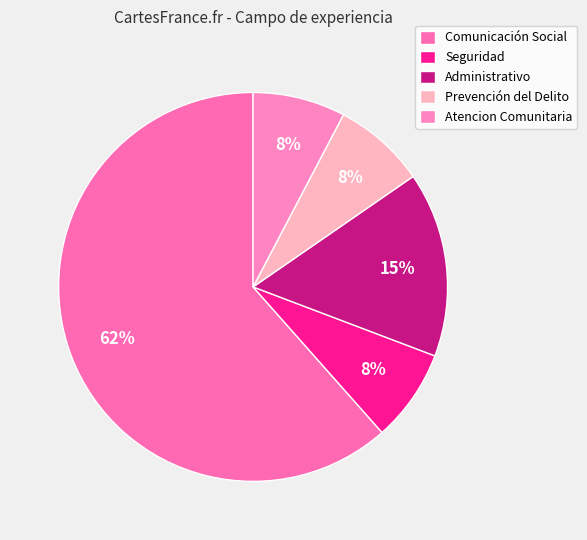

Count the number of slices in the pie.

5